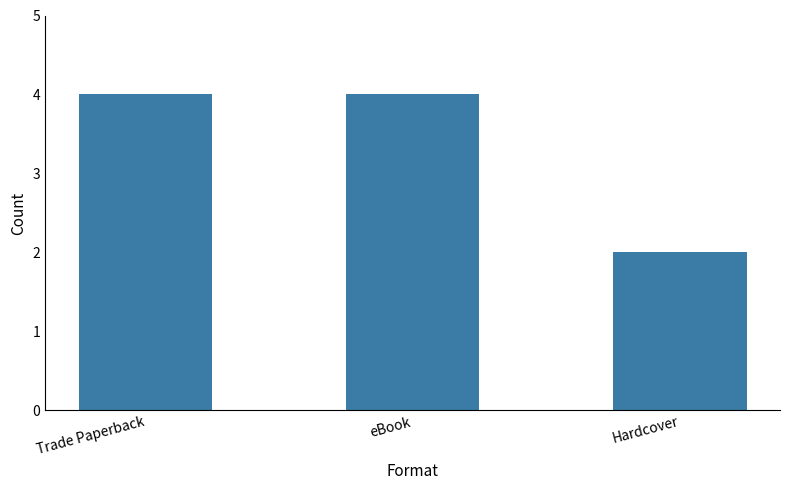

Approximately how many times larger is the value at eBook compared to Hardcover?

2.0